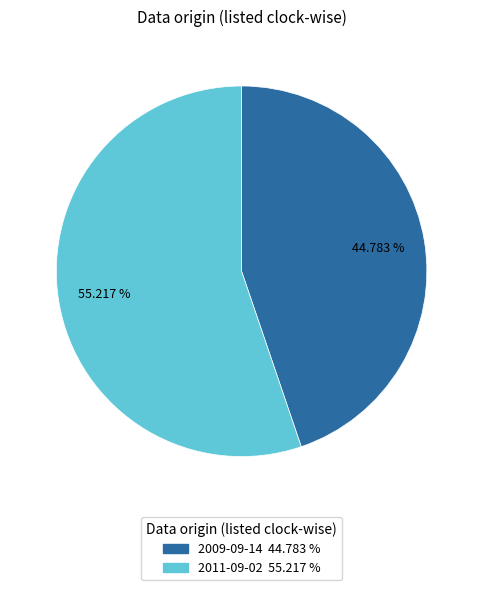

Is it true that 2011-09-02 is 55% of the pie?

True